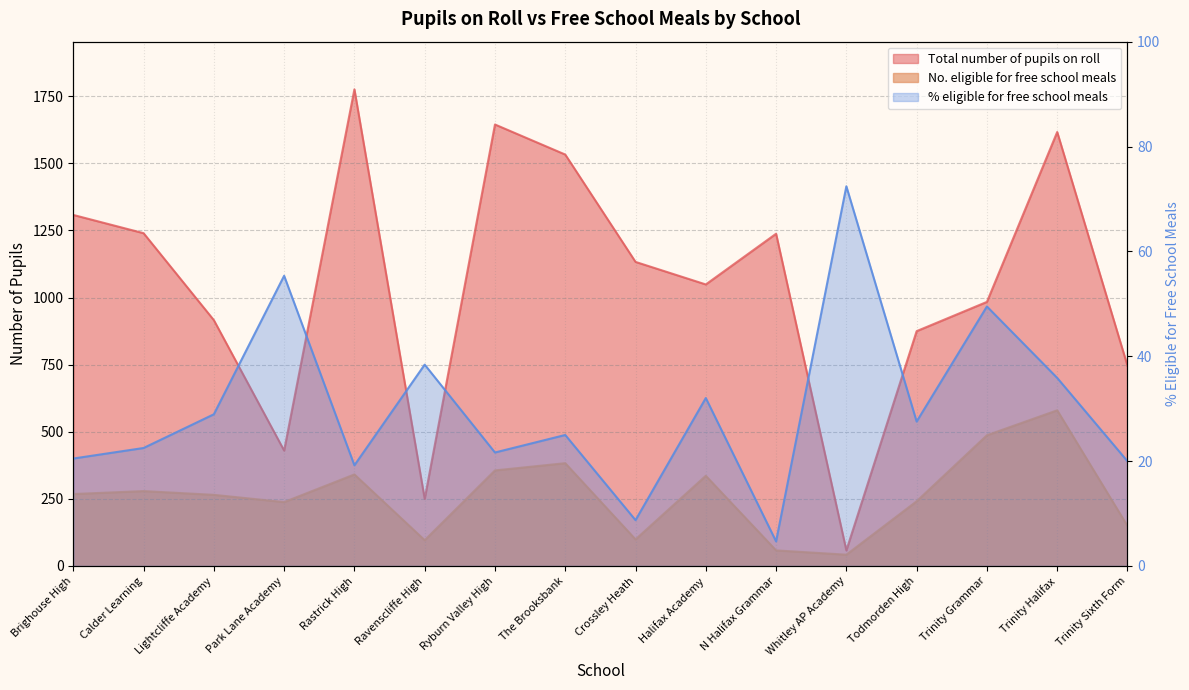

True or false: No. eligible for free school meals and Total number of pupils on roll cross at least once.

False